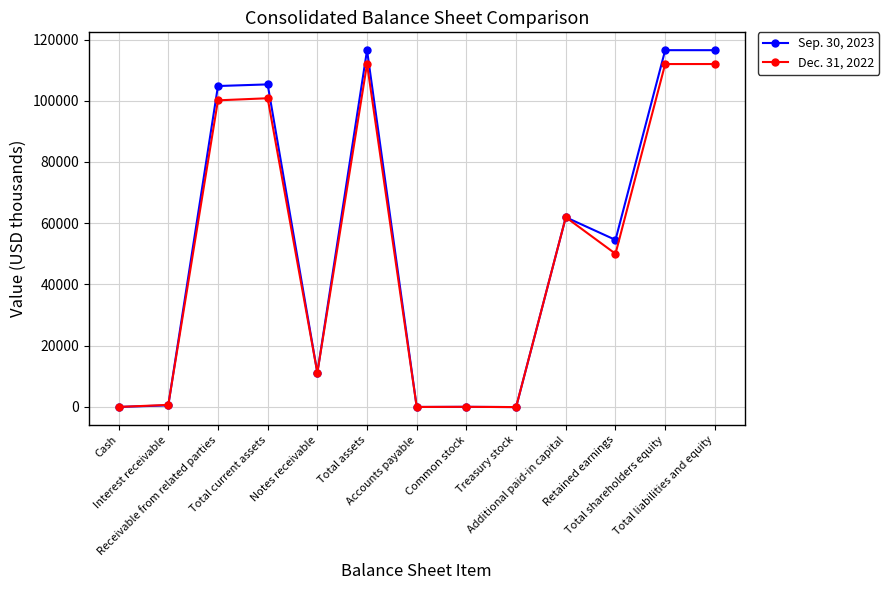

What is the sum of the Dec. 31, 2022 values at Total liabilities and equity and Total current assets?

212805